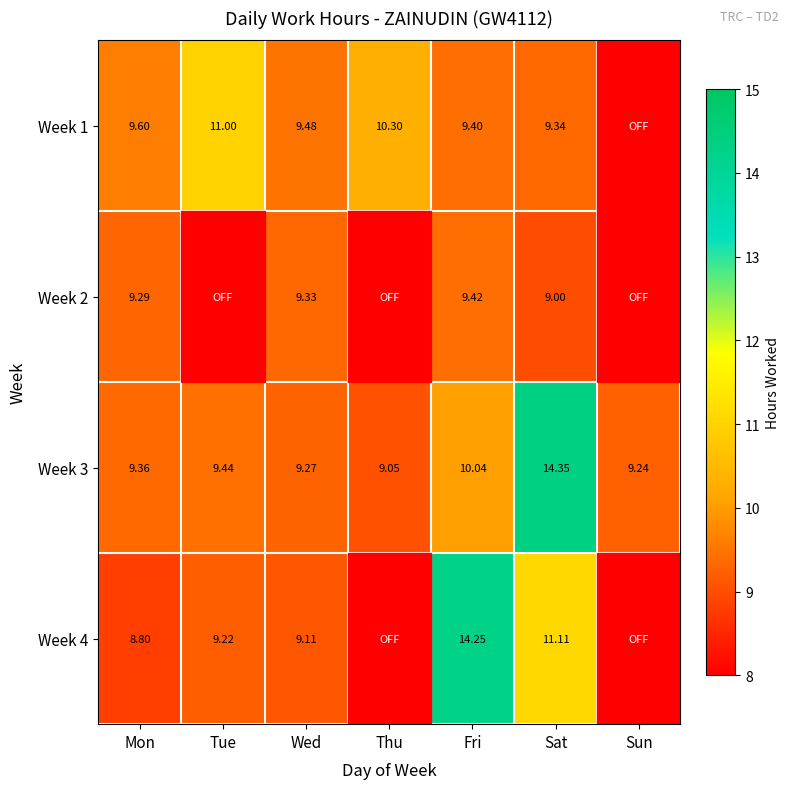

Rank the categories by Week 3 value from lowest to highest.

Thu, Sun, Wed, Mon, Tue, Fri, Sat